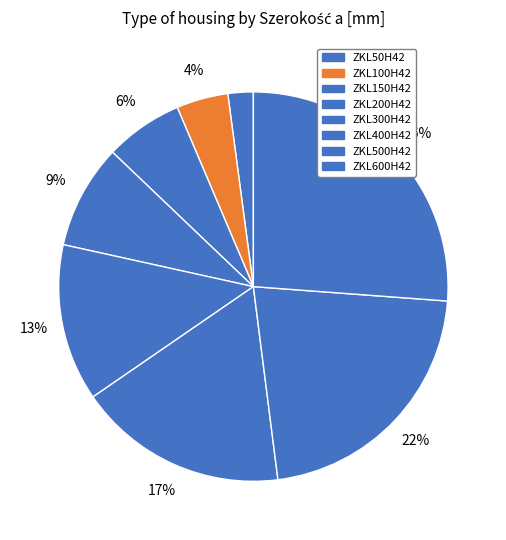

How many segments does this pie chart have?

8